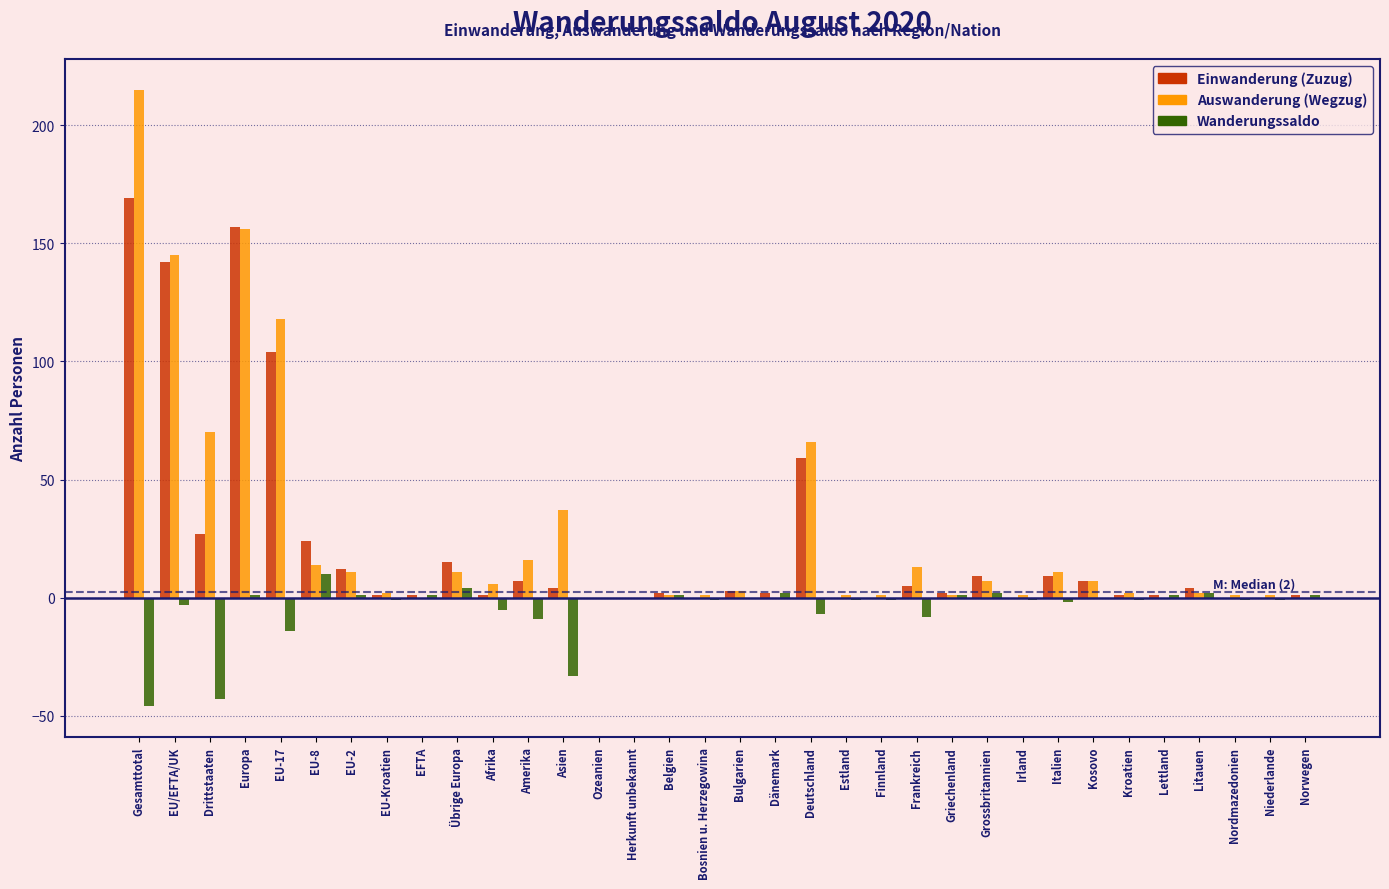

What is the total value across all series at Amerika?

14